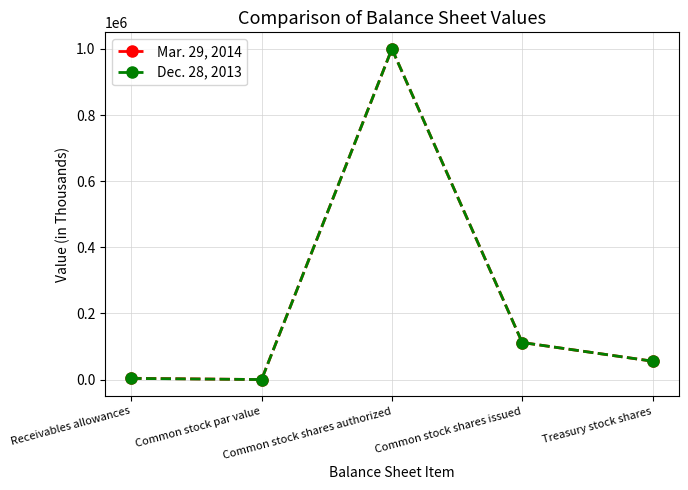

What is the label of the 3rd point from the left?

Common stock shares authorized